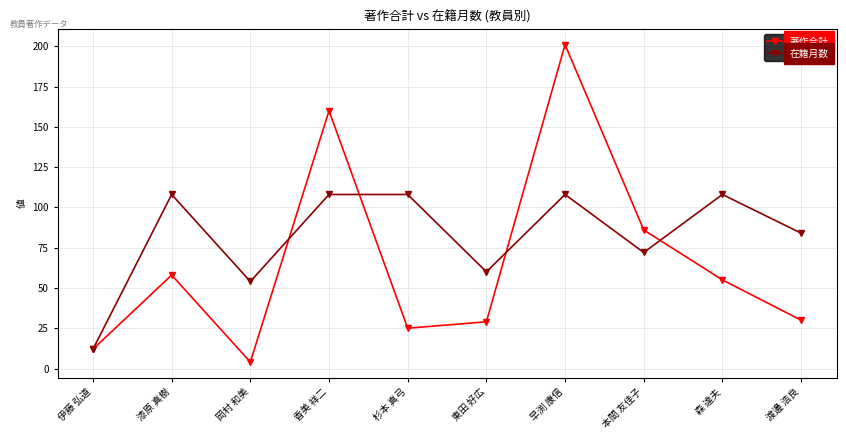

Reading left to right, list all the values displayed in this chart.

著作合計: 伊藤 弘道=12	漆原 真樹=58	岡村 和美=4	香美 祥二=160	杉本 真弓=25	東田 好広=29	早渕 康信=201	本間 友佳子=86	森 達夫=55	渡邊 浩良=30
在籍月数: 伊藤 弘道=12	漆原 真樹=108	岡村 和美=54	香美 祥二=108	杉本 真弓=108	東田 好広=60	早渕 康信=108	本間 友佳子=72	森 達夫=108	渡邊 浩良=84